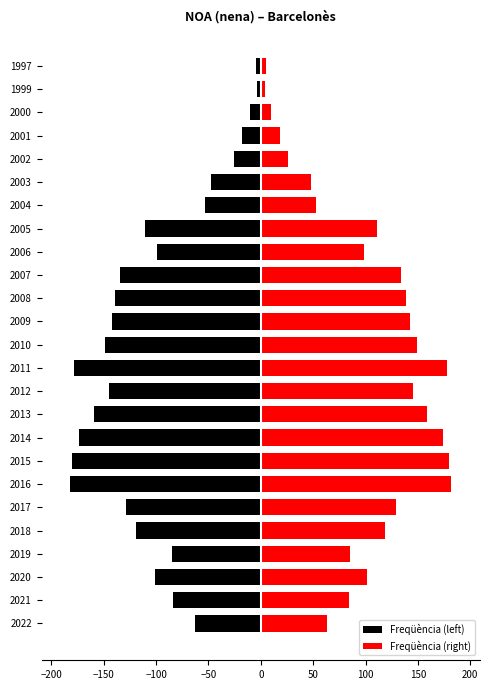

Reading right to left, transcribe all the data shown in this chart.

Freqüència (left): -5	-4	-10	-18	-26	-48	-53	-111	-99	-134	-139	-142	-149	-178	-145	-159	-174	-180	-182	-129	-119	-85	-101	-84	-63
Freqüència (right): 5	4	10	18	26	48	53	111	99	134	139	142	149	178	145	159	174	180	182	129	119	85	101	84	63